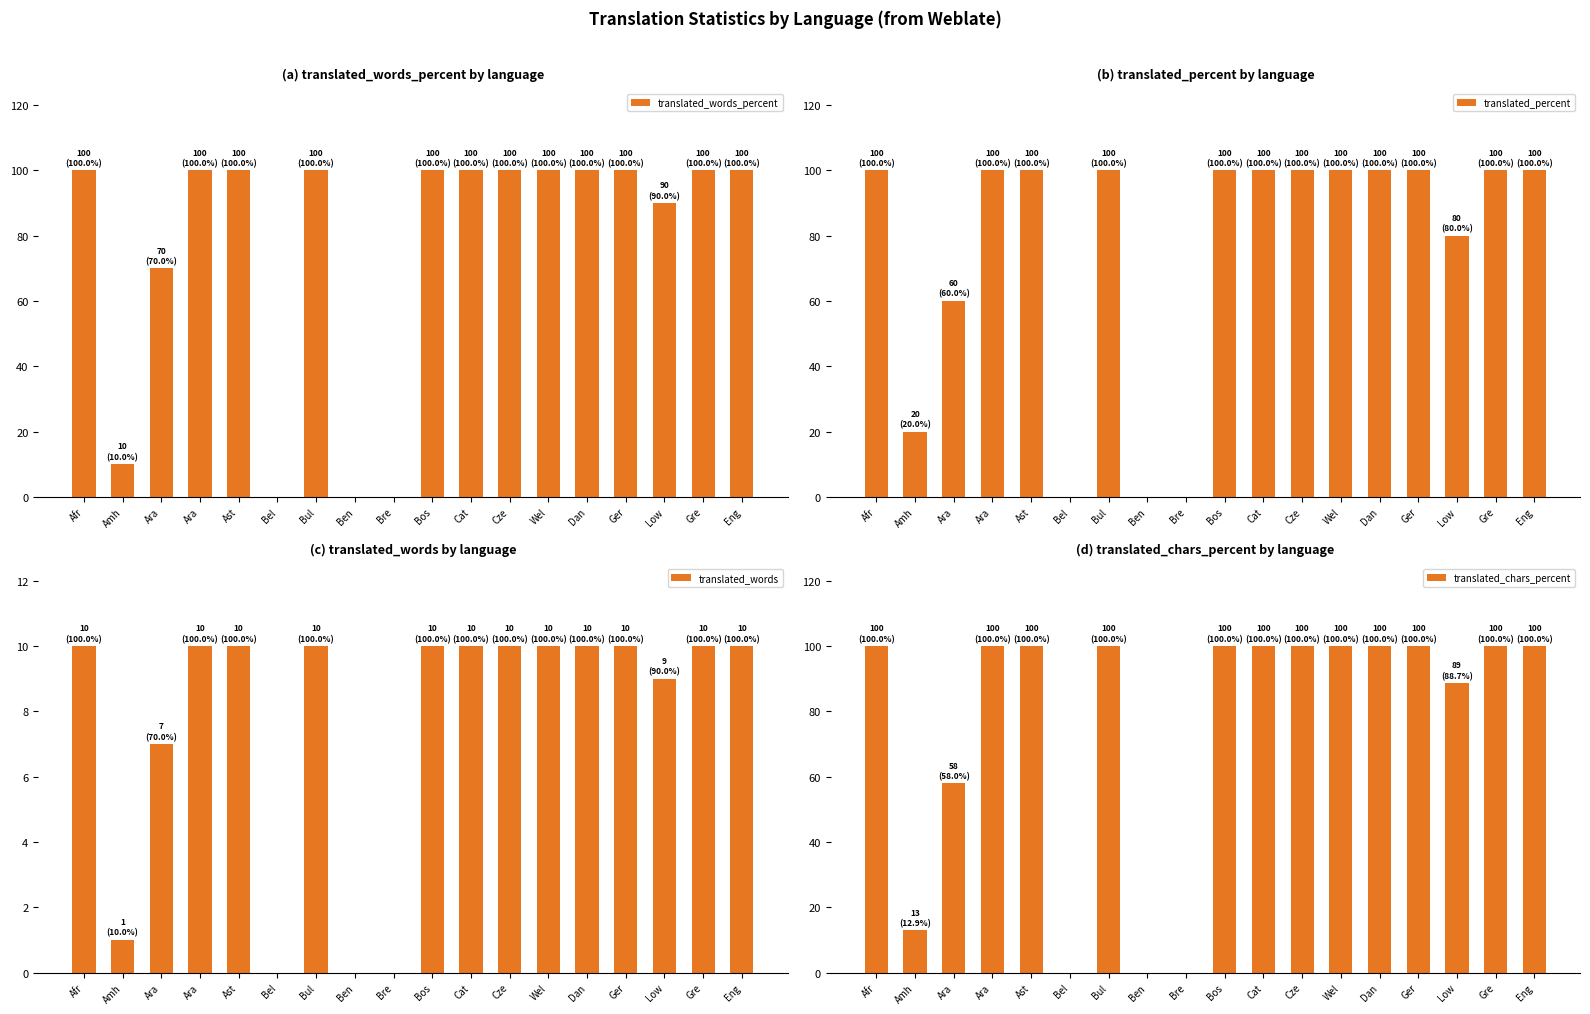

What is the approximate value of translated_percent at Bul?

100